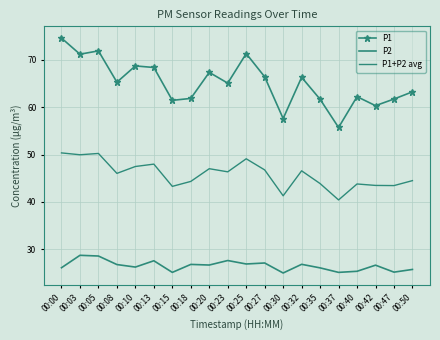

The value of P1+P2 avg at 00:23 is 46.3. True or false?

True